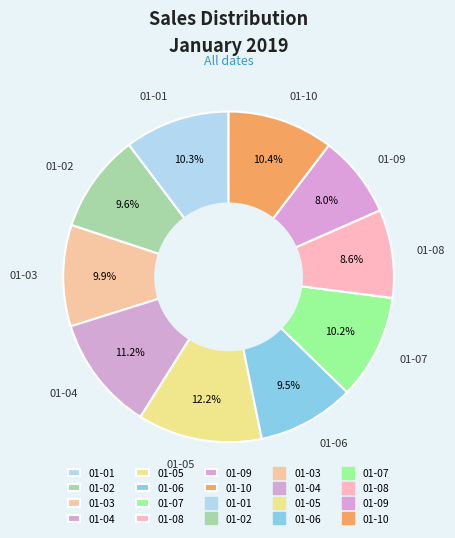

To the nearest percent, what is the difference between the largest and smallest slice percentages?

4%